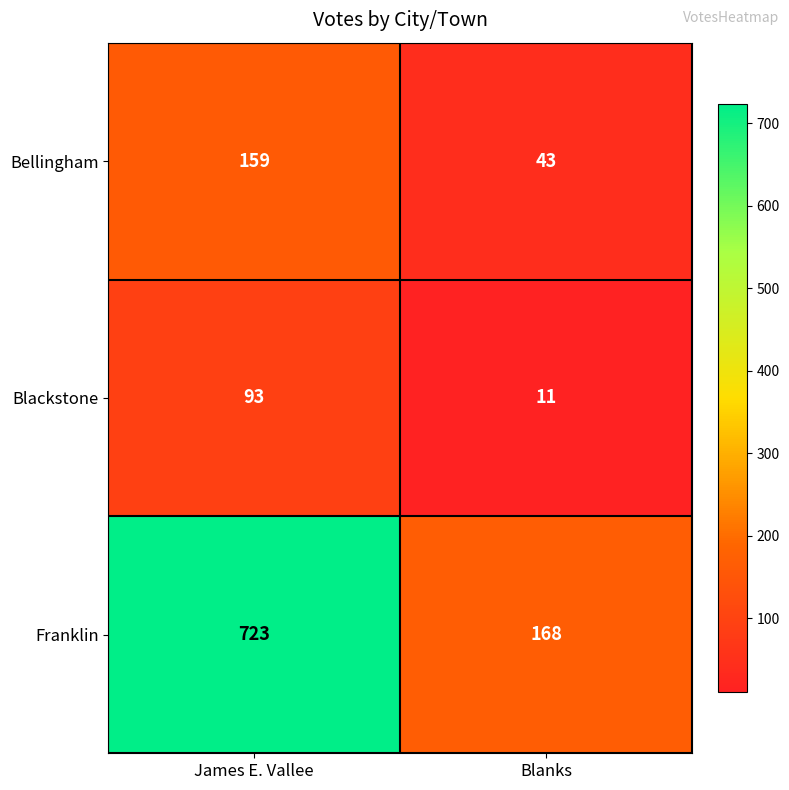

Which category has the highest value across all series?

James E. Vallee